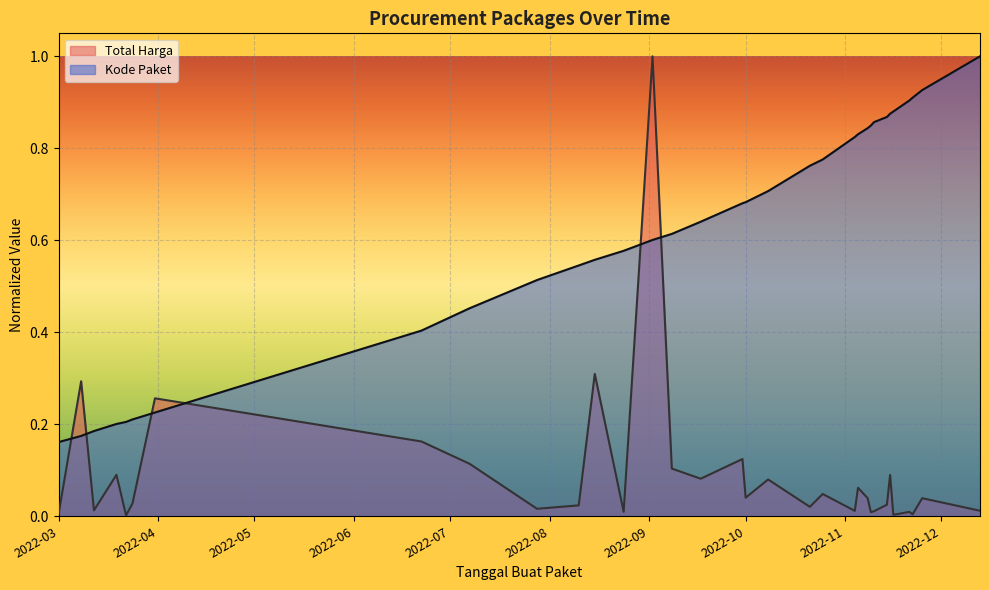

What is the maximum value shown in the chart?

1.0